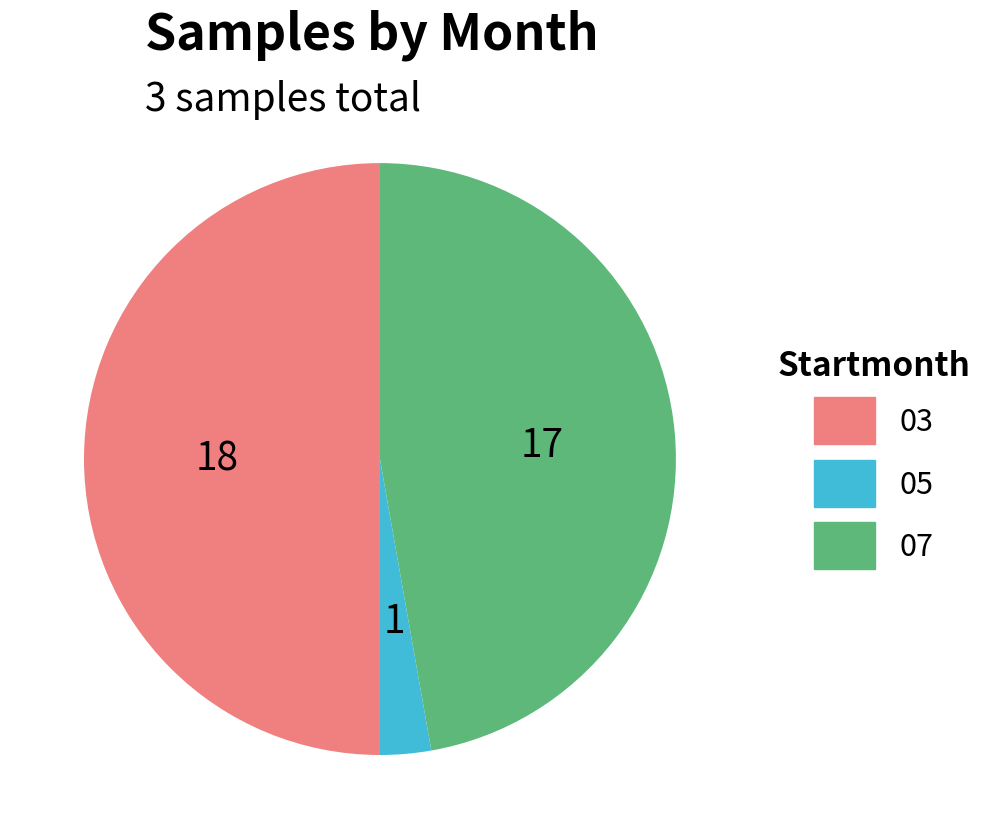

Do 03 and 05 together represent more than half of the pie?

Yes